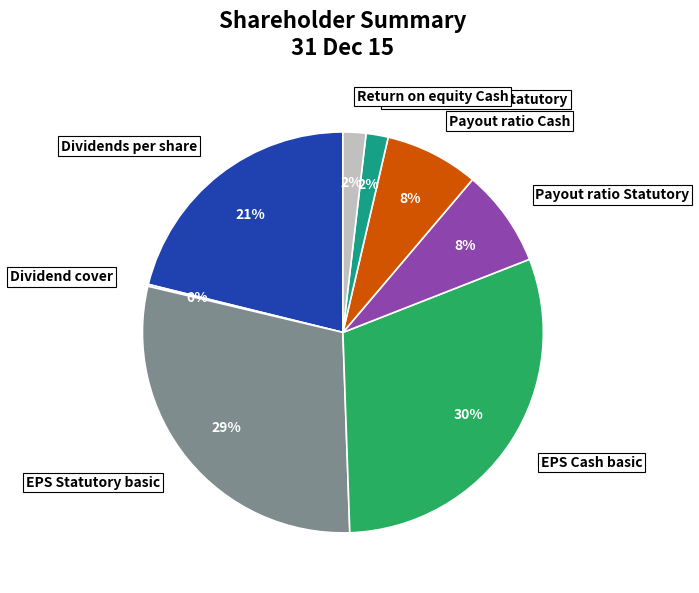

To the nearest percent, what portion does Return on equity Cash represent?

2%